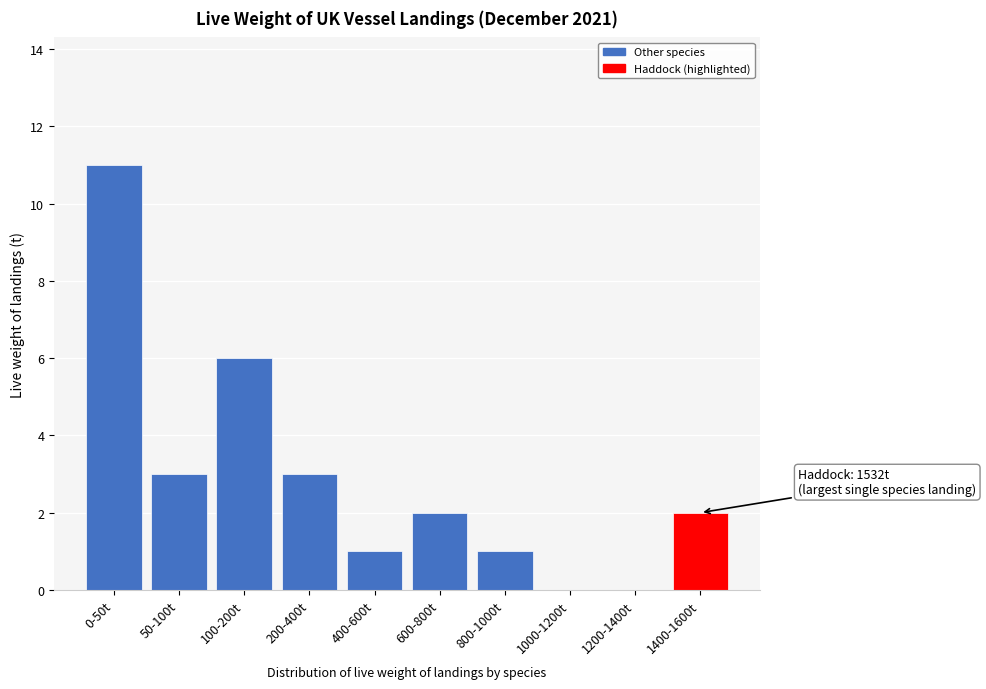

Reading right to left, what are all the values shown in this chart?

1400-1600t=2	1200-1400t=0	1000-1200t=0	800-1000t=1	600-800t=2	400-600t=1	200-400t=3	100-200t=6	50-100t=3	0-50t=11